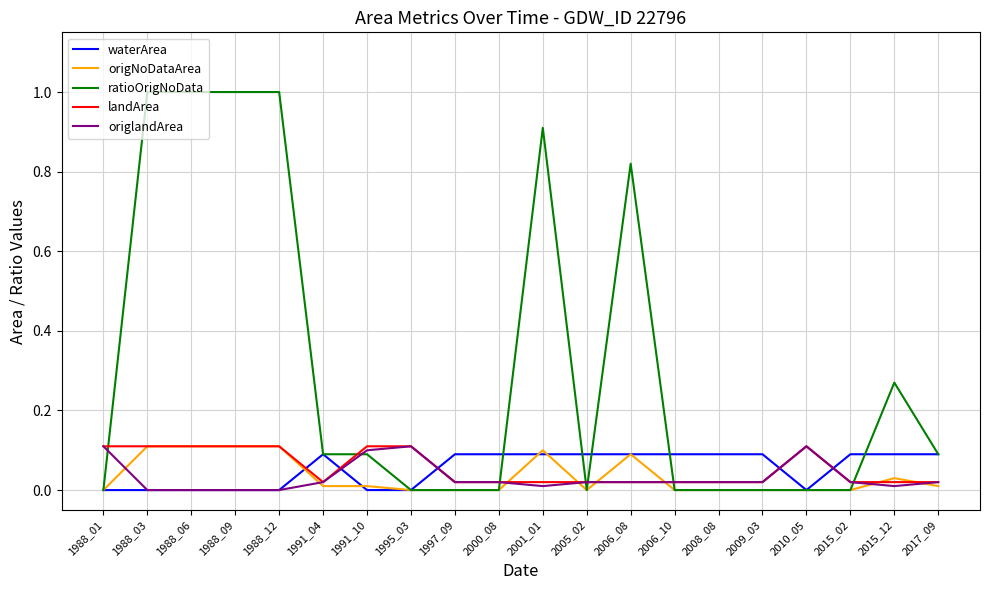

Between 1988_06 and 2000_08, which series saw the biggest shift?

ratioOrigNoData